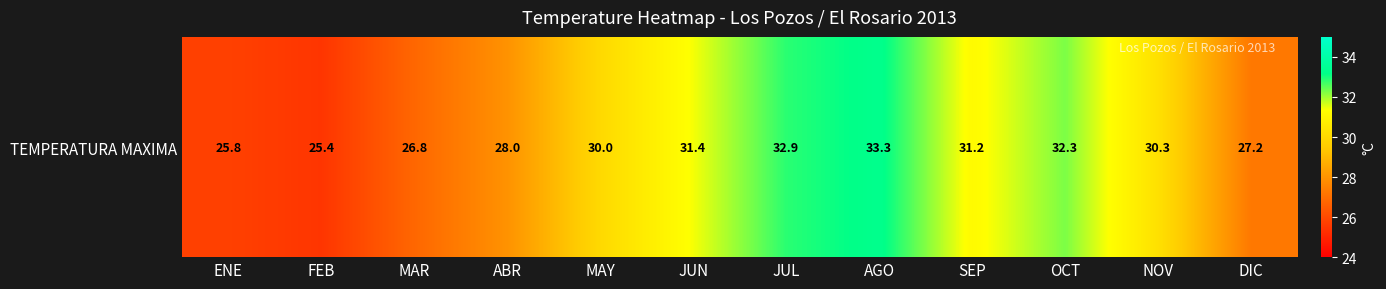

Rank the categories by value from highest to lowest.

AGO, JUL, OCT, JUN, SEP, NOV, MAY, ABR, DIC, MAR, ENE, FEB